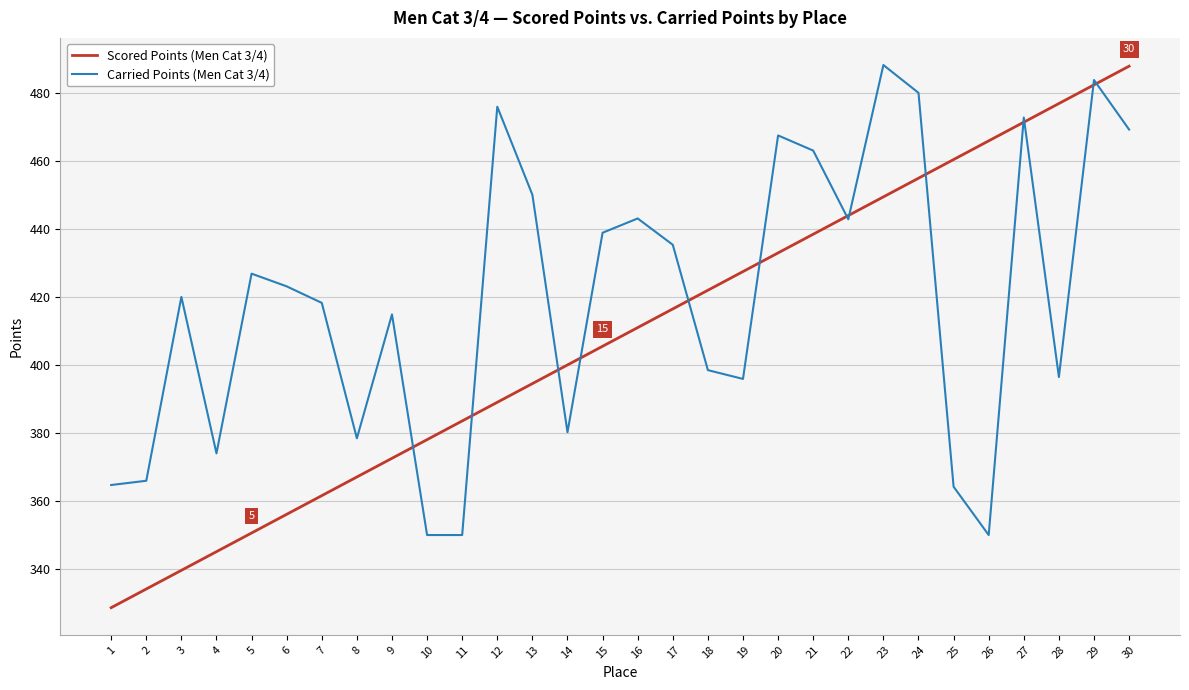

Which series changed the most between 9 and 19?

Scored Points (Men Cat 3/4)